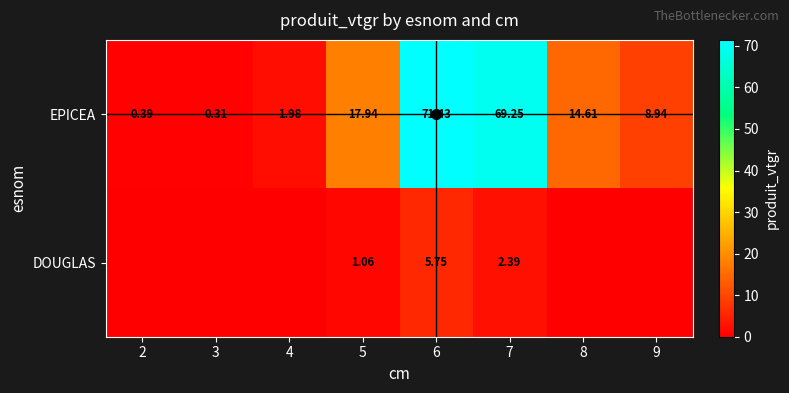

How many data points in EPICEA are less than 14?

4